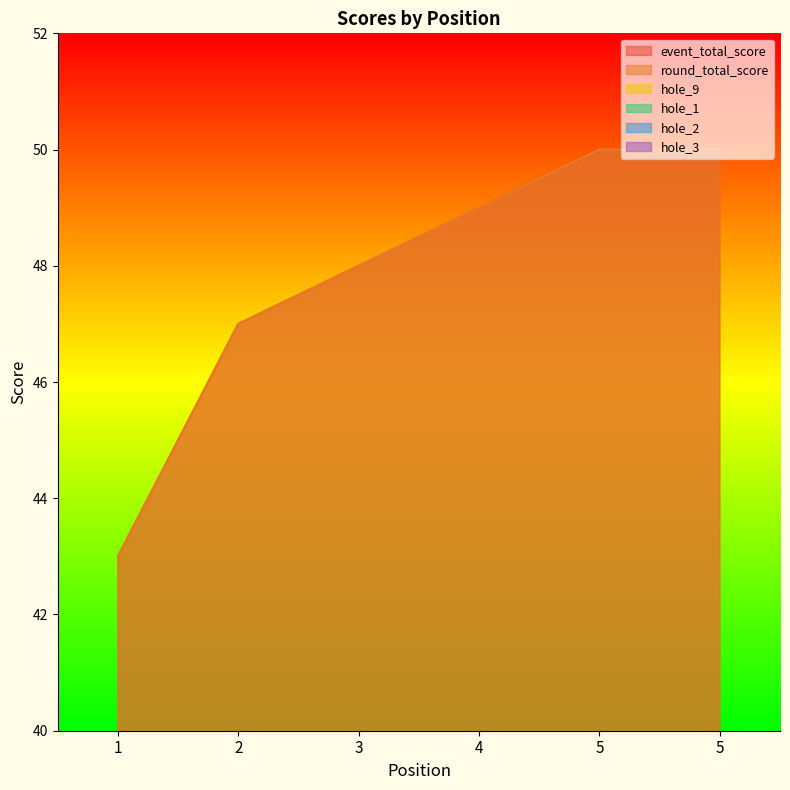

How many round_total_score values are between 47 and 50?

5